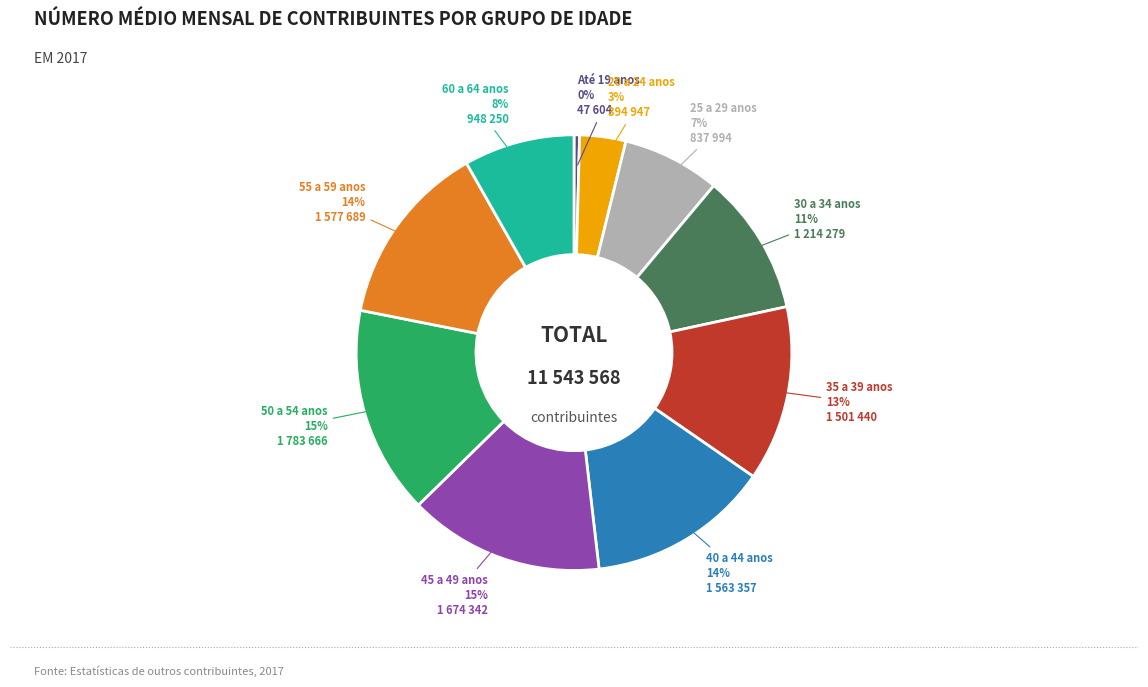

True or false: Até 19 anos accounts for 12% of the total.

False